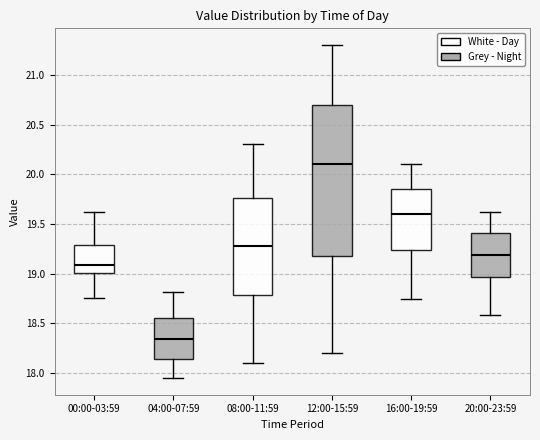

Reading left to right, transcribe this box plot: for each box, give where its median line is, the range the box spans, and where its two whiskers end, as read against the y-axis. The values are not printed on the chart, so give them approximately, as read against the axis.

00:00-03:59: median 19.10, box 19.00 to 19.30, whiskers 18.75 to 19.60
04:00-07:59: median 18.35, box 18.15 to 18.55, whiskers 17.95 to 18.80
08:00-11:59: median 19.30, box 18.80 to 19.75, whiskers 18.10 to 20.30
12:00-15:59: median 20.10, box 19.20 to 20.70, whiskers 18.20 to 21.30
16:00-19:59: median 19.60, box 19.25 to 19.85, whiskers 18.75 to 20.10
20:00-23:59: median 19.20, box 18.95 to 19.40, whiskers 18.60 to 19.60